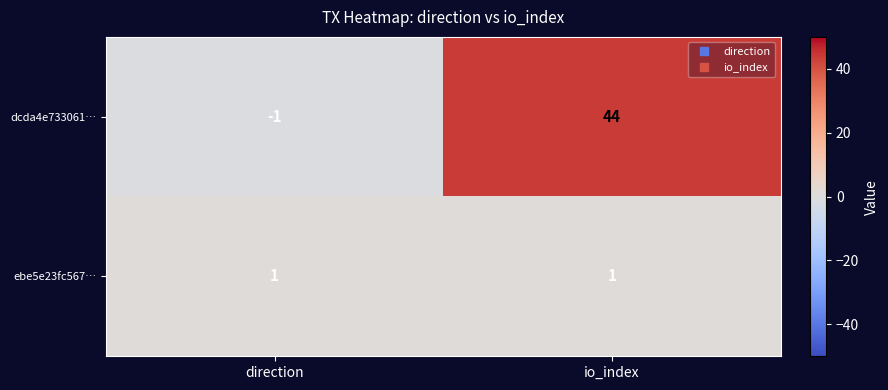

What is the smallest value displayed?

-1